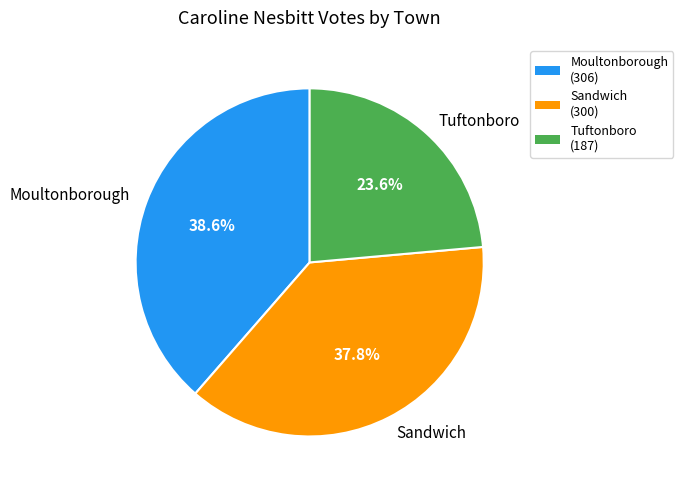

Is it true that Tuftonboro is 13% of the pie?

False